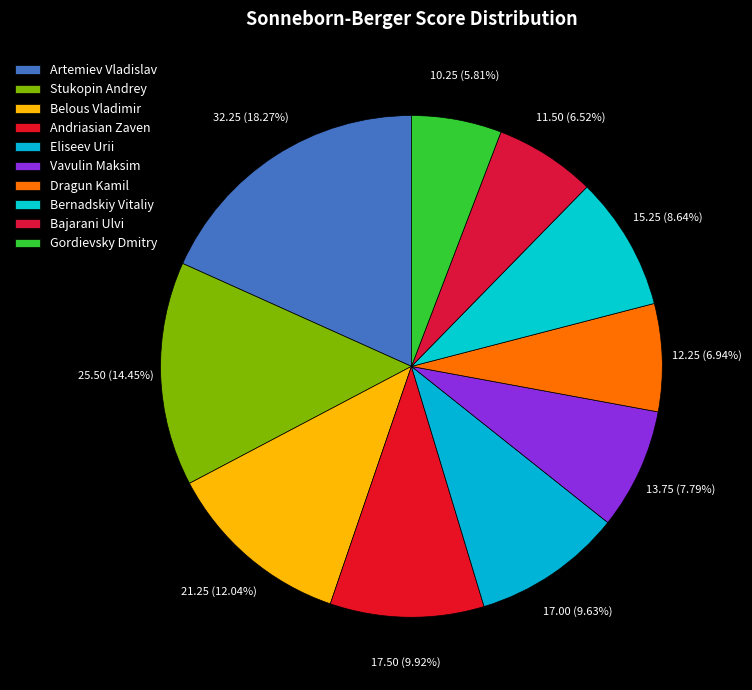

Rank the categories by value from lowest to highest.

Gordievsky Dmitry, Bajarani Ulvi, Dragun Kamil, Vavulin Maksim, Bernadskiy Vitaliy, Eliseev Urii, Andriasian Zaven, Belous Vladimir, Stukopin Andrey, Artemiev Vladislav